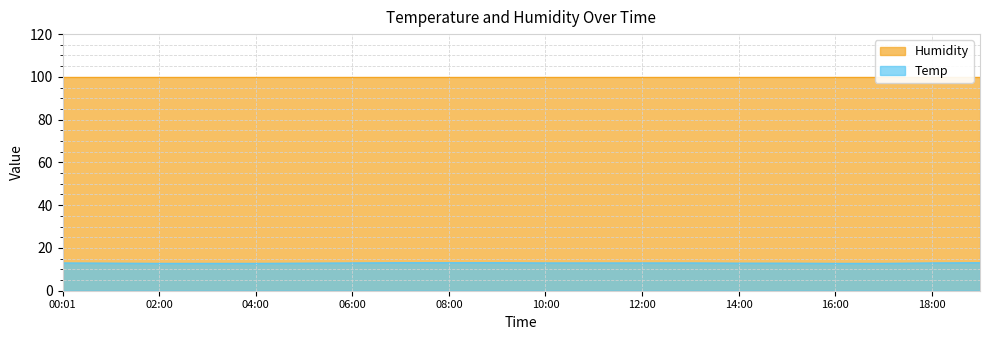

True or false: the data has more than 0 interior local peaks.

False